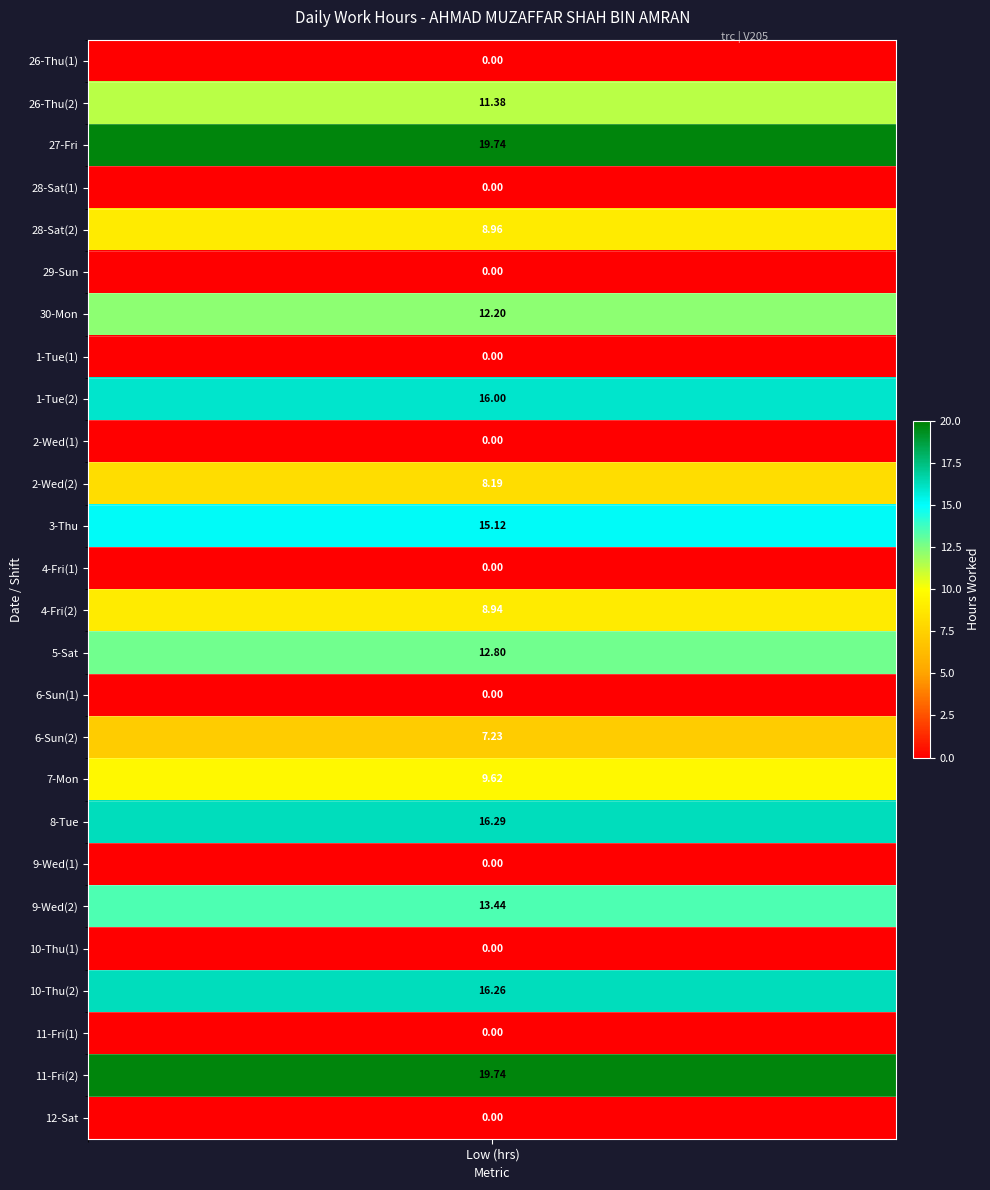

Rank the categories by value from highest to lowest.

27_Fri, 11_Fri_2, 8_Tue, 10_Thu_2, 1_Tue_2, 3_Thu, 9_Wed_2, 5_Sat, 30_Mon, 26_Thu_2, 7_Mon, 28_Sat_2, 4_Fri_2, 2_Wed_2, 6_Sun_2, 26_Thu_1, 28_Sat_1, 29_Sun, 1_Tue_1, 2_Wed_1, 4_Fri_1, 6_Sun_1, 9_Wed_1, 10_Thu_1, 11_Fri_1, 12_Sat